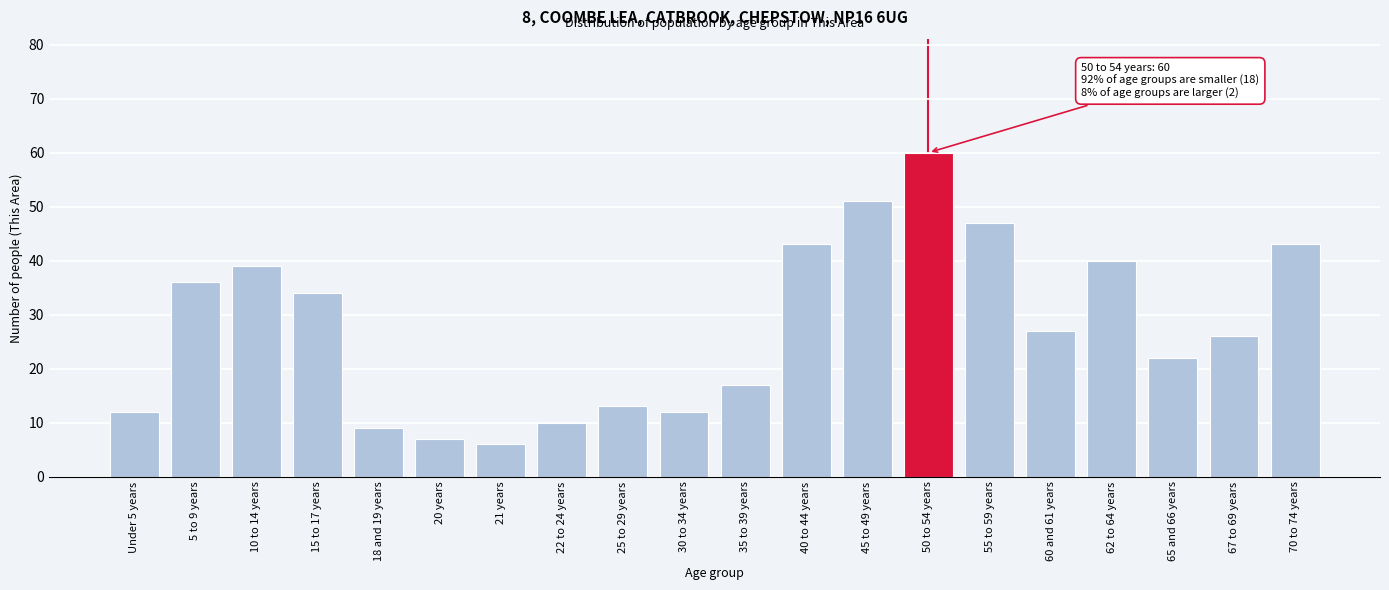

Reading right to left, list all the values displayed in this chart.

43	26	22	40	27	47	60	51	43	17	12	13	10	6	7	9	34	39	36	12